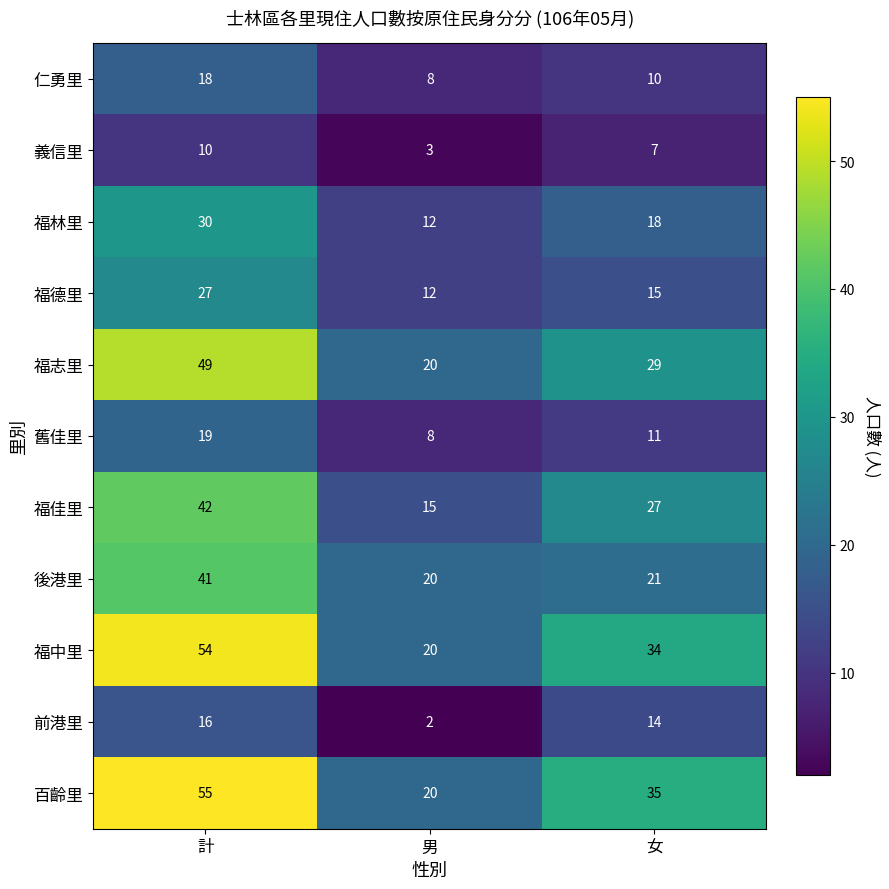

How many data points does each series have?

3